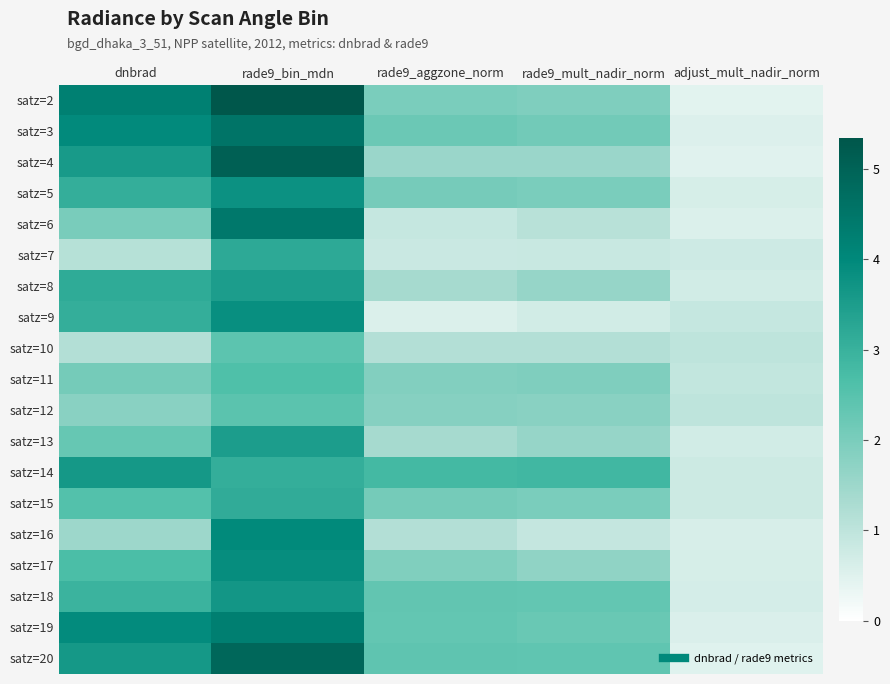

Reading left to right, transcribe all the data shown in this chart.

satz=2: dnbrad=4.2	rade9_bin_mdn=5.3	rade9_aggzone_norm=2.0	rade9_mult_nadir_norm=1.9	adjust_mult_nadir_norm=0.5
satz=3: dnbrad=4.0	rade9_bin_mdn=4.5	rade9_aggzone_norm=2.2	rade9_mult_nadir_norm=2.1	adjust_mult_nadir_norm=0.5
satz=4: dnbrad=3.6	rade9_bin_mdn=5.1	rade9_aggzone_norm=1.5	rade9_mult_nadir_norm=1.5	adjust_mult_nadir_norm=0.5
satz=5: dnbrad=3.1	rade9_bin_mdn=3.8	rade9_aggzone_norm=2.1	rade9_mult_nadir_norm=2.0	adjust_mult_nadir_norm=0.6
satz=6: dnbrad=2.0	rade9_bin_mdn=4.4	rade9_aggzone_norm=0.9	rade9_mult_nadir_norm=1.1	adjust_mult_nadir_norm=0.5
satz=7: dnbrad=1.1	rade9_bin_mdn=3.2	rade9_aggzone_norm=0.8	rade9_mult_nadir_norm=0.9	adjust_mult_nadir_norm=0.8
satz=8: dnbrad=3.2	rade9_bin_mdn=3.5	rade9_aggzone_norm=1.4	rade9_mult_nadir_norm=1.6	adjust_mult_nadir_norm=0.7
satz=9: dnbrad=3.1	rade9_bin_mdn=3.8	rade9_aggzone_norm=0.6	rade9_mult_nadir_norm=0.7	adjust_mult_nadir_norm=0.9
satz=10: dnbrad=1.1	rade9_bin_mdn=2.4	rade9_aggzone_norm=1.1	rade9_mult_nadir_norm=1.1	adjust_mult_nadir_norm=1.0
satz=11: dnbrad=2.1	rade9_bin_mdn=2.6	rade9_aggzone_norm=1.9	rade9_mult_nadir_norm=1.9	adjust_mult_nadir_norm=0.9
satz=12: dnbrad=1.8	rade9_bin_mdn=2.5	rade9_aggzone_norm=1.8	rade9_mult_nadir_norm=1.8	adjust_mult_nadir_norm=1.0
satz=13: dnbrad=2.3	rade9_bin_mdn=3.5	rade9_aggzone_norm=1.4	rade9_mult_nadir_norm=1.6	adjust_mult_nadir_norm=0.7
satz=14: dnbrad=3.6	rade9_bin_mdn=3.1	rade9_aggzone_norm=2.8	rade9_mult_nadir_norm=2.9	adjust_mult_nadir_norm=0.8
satz=15: dnbrad=2.6	rade9_bin_mdn=3.1	rade9_aggzone_norm=2.1	rade9_mult_nadir_norm=2.0	adjust_mult_nadir_norm=0.8
satz=16: dnbrad=1.5	rade9_bin_mdn=4.0	rade9_aggzone_norm=1.2	rade9_mult_nadir_norm=0.9	adjust_mult_nadir_norm=0.6
satz=17: dnbrad=2.7	rade9_bin_mdn=3.9	rade9_aggzone_norm=1.9	rade9_mult_nadir_norm=1.7	adjust_mult_nadir_norm=0.6
satz=18: dnbrad=2.9	rade9_bin_mdn=3.7	rade9_aggzone_norm=2.3	rade9_mult_nadir_norm=2.3	adjust_mult_nadir_norm=0.7
satz=19: dnbrad=3.9	rade9_bin_mdn=4.3	rade9_aggzone_norm=2.3	rade9_mult_nadir_norm=2.3	adjust_mult_nadir_norm=0.6
satz=20: dnbrad=3.6	rade9_bin_mdn=4.9	rade9_aggzone_norm=2.4	rade9_mult_nadir_norm=2.4	adjust_mult_nadir_norm=0.5